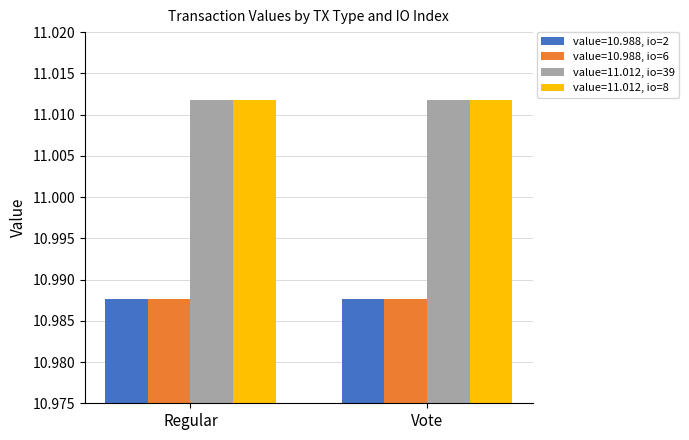

What is the sum of the value=11.012, io=39 values at Regular and Vote?

22.0